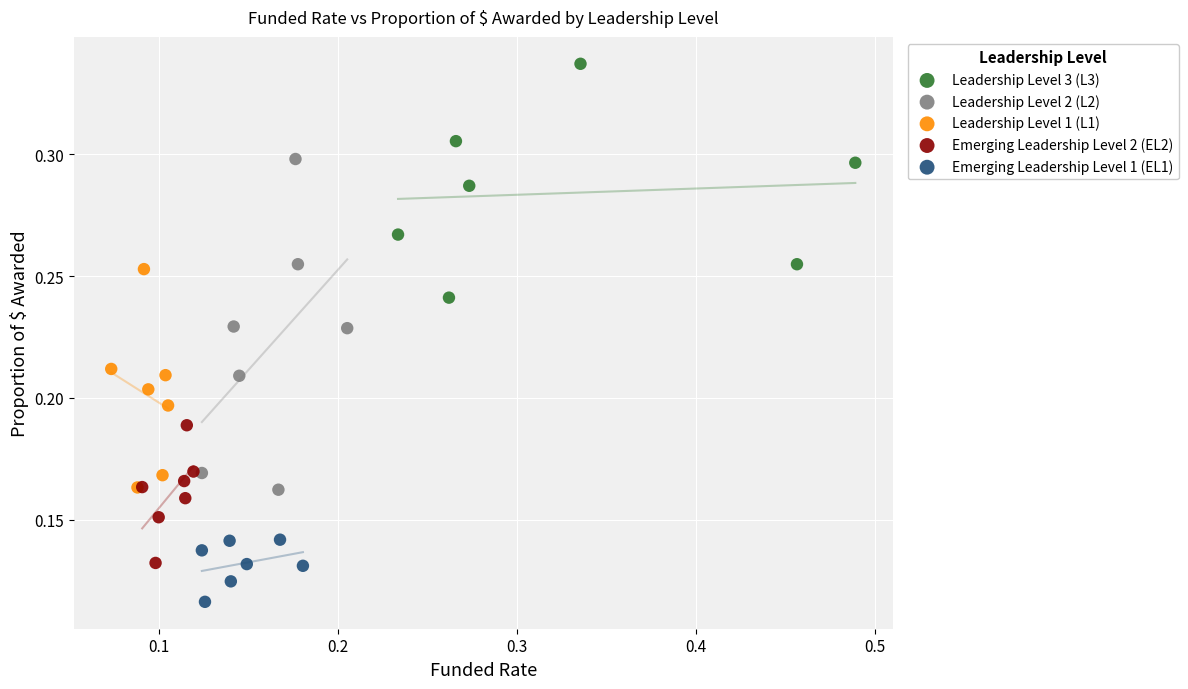

Which series contains the lowest Y value?

Emerging Leadership Level 1 (EL1)